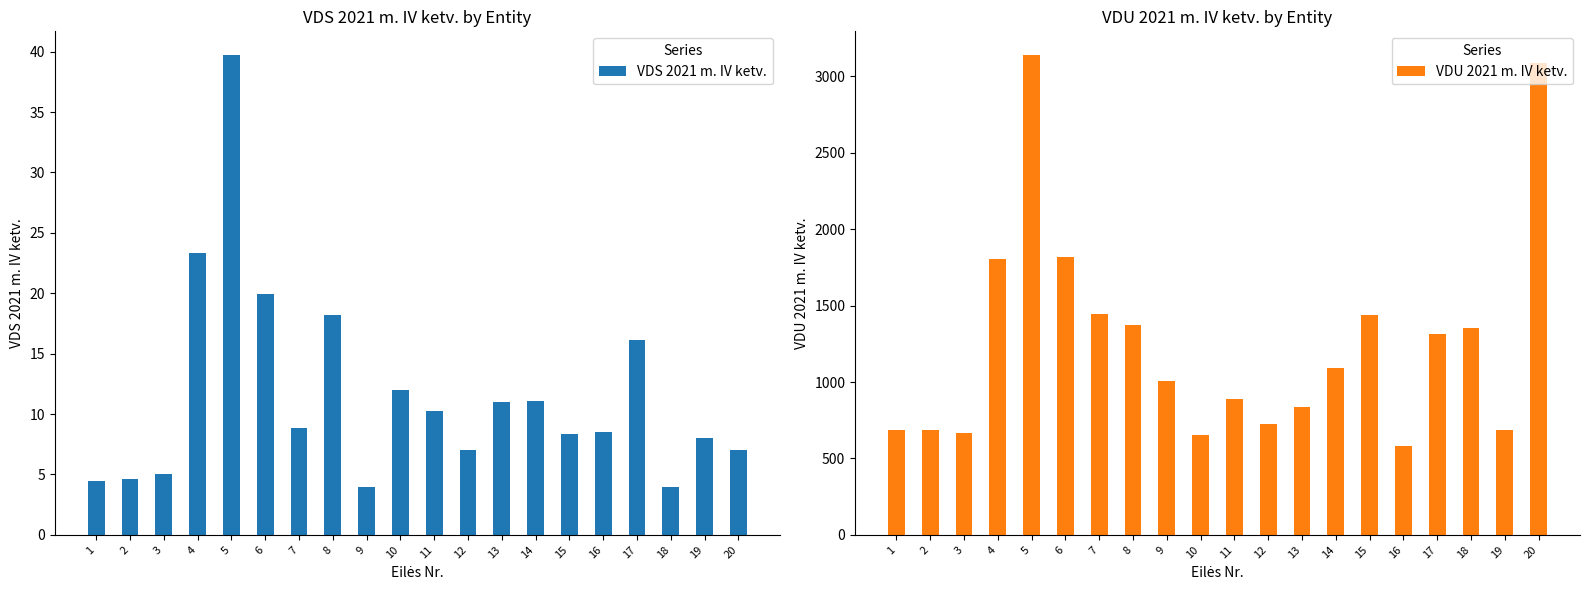

How many values in the VDU 2021 m. IV ketv. series exceed 1094?

10